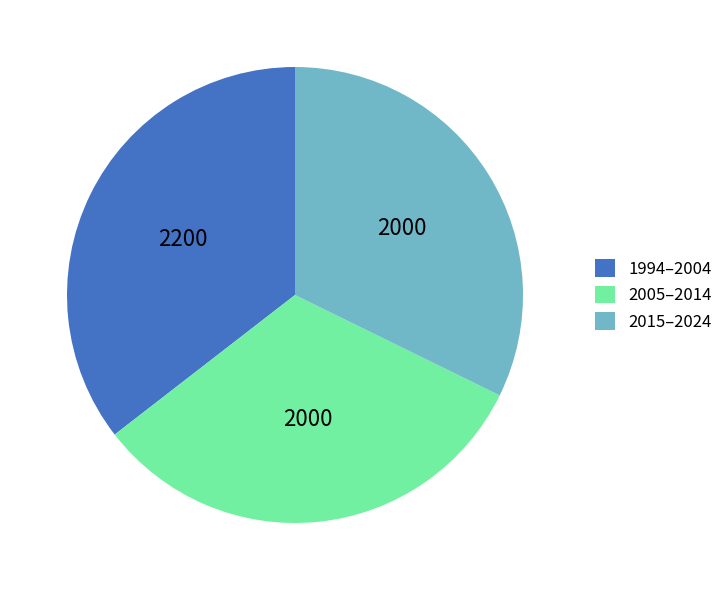

Is the sum of 2005–2014 and 1994–2004 greater than half?

Yes